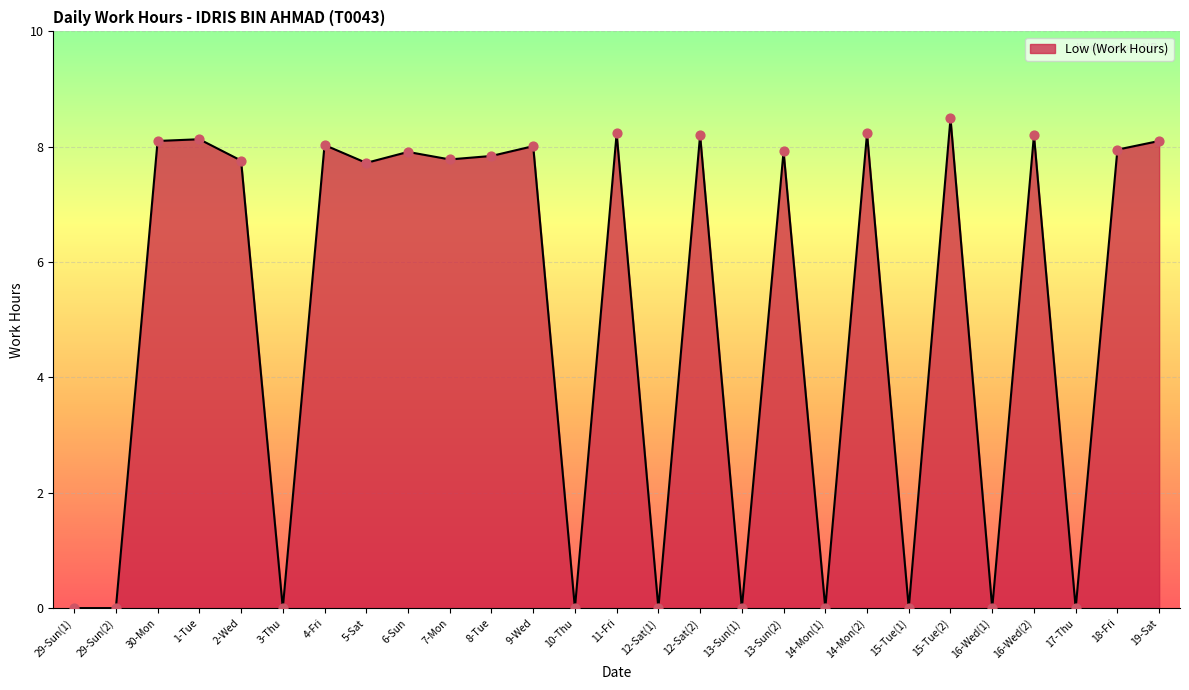

Between 14-Mon(1) and 18-Fri, which is larger?

18-Fri